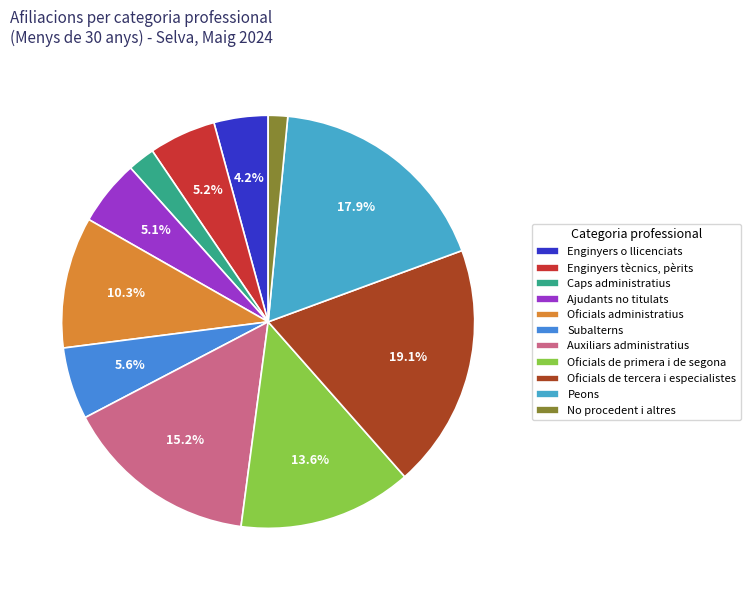

What is the smallest slice in the pie chart?

No procedent i altres